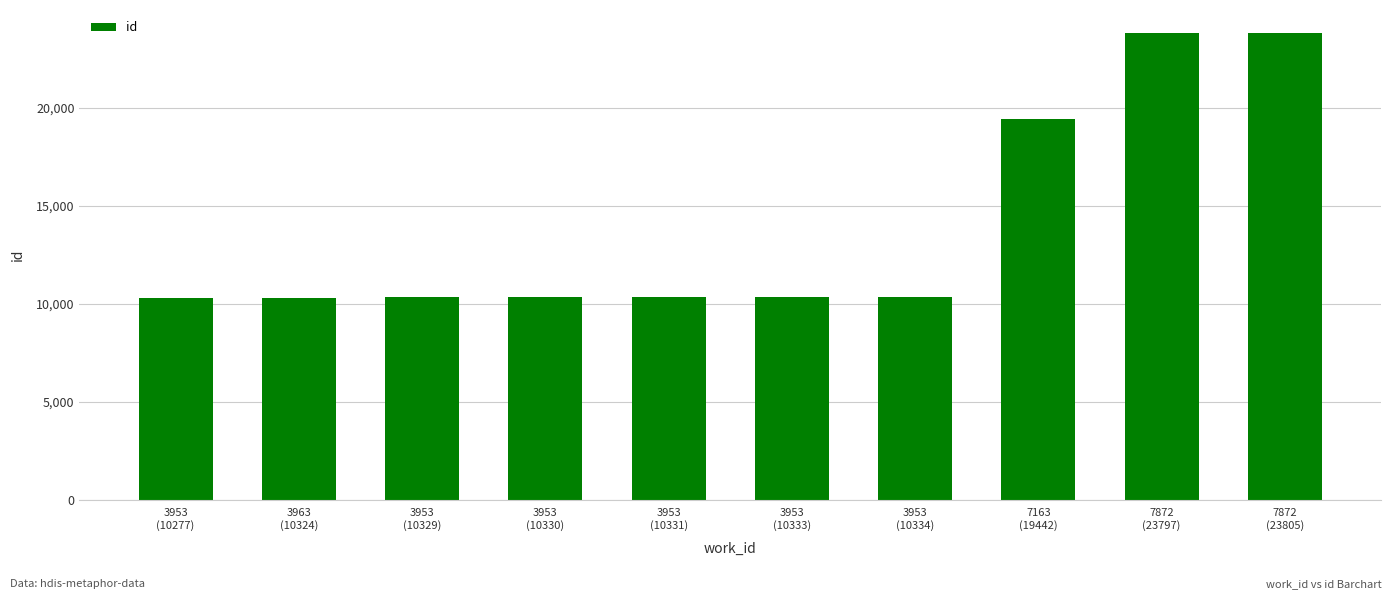

Is it true that the value at 3953
(10277) is 13699?

False